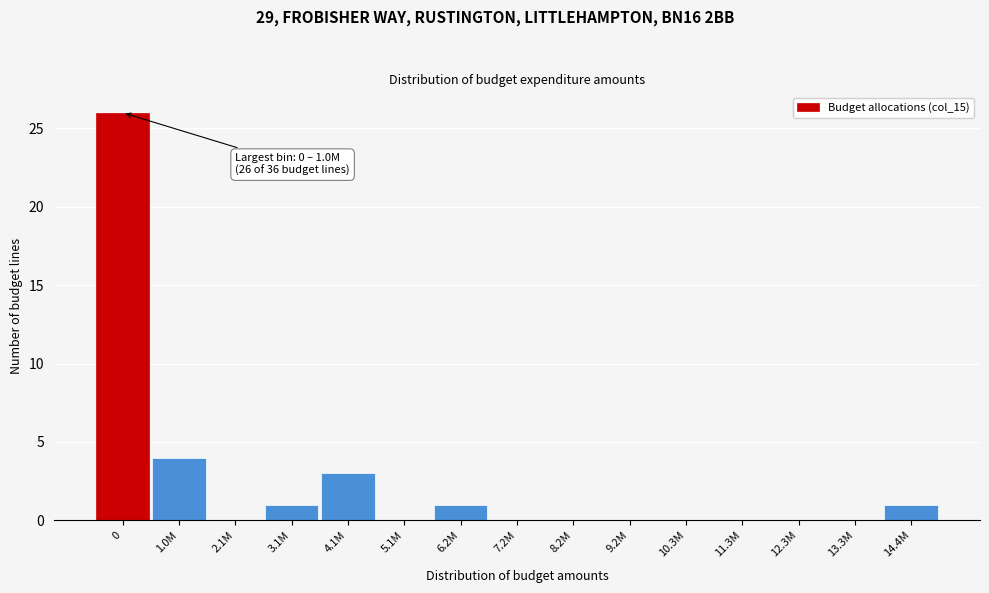

Reading left to right, transcribe all the data shown in this chart.

0=26	1.0M=4	2.1M=0	3.1M=1	4.1M=3	5.1M=0	6.2M=1	7.2M=0	8.2M=0	9.2M=0	10.3M=0	11.3M=0	12.3M=0	13.3M=0	14.4M=1